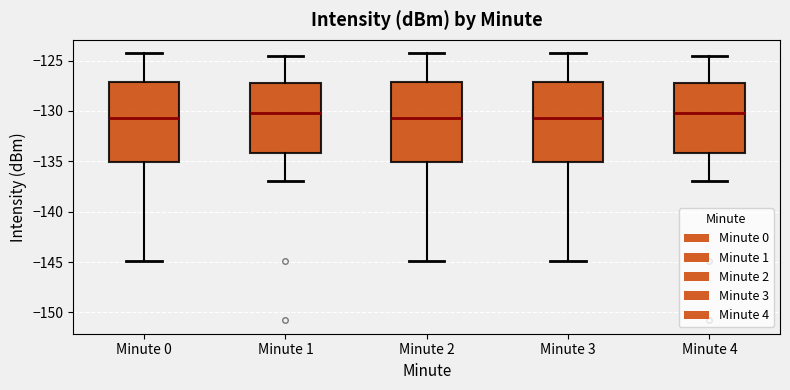

Reading left to right, transcribe this box plot: for each box, give where its median line is, the range the box spans, and where its two whiskers end, as read against the y-axis. The values are not printed on the chart, so give them approximately, as read against the axis.

Minute 0: median -130.5, box -135.0 to -127.0, whiskers -145.0 to -124.5
Minute 1: median -130.0, box -134.0 to -127.5, whiskers -137.0 to -124.5
Minute 2: median -130.5, box -135.0 to -127.0, whiskers -145.0 to -124.5
Minute 3: median -130.5, box -135.0 to -127.0, whiskers -145.0 to -124.5
Minute 4: median -130.0, box -134.0 to -127.5, whiskers -137.0 to -124.5